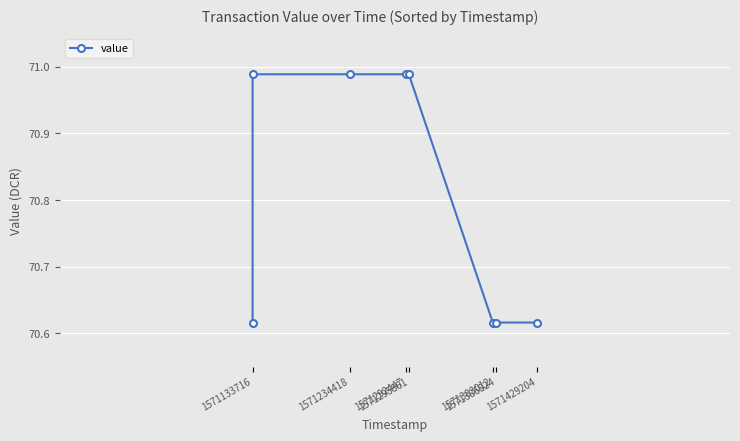

Approximately how many times larger is the value at 1571295861 compared to 1571133716?

1.0